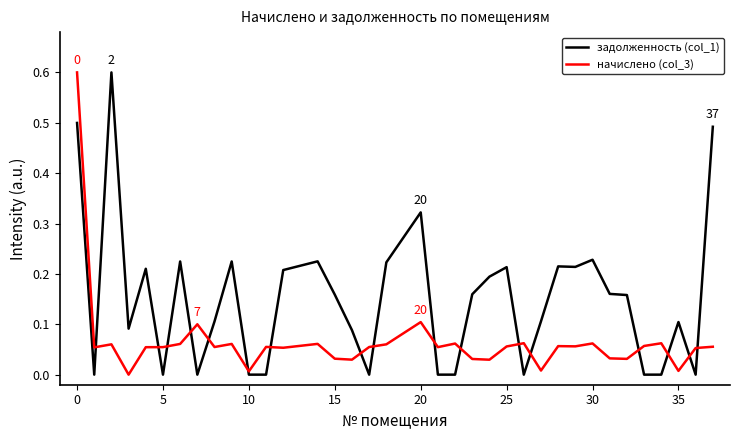

What is the greatest value displayed?

0.6